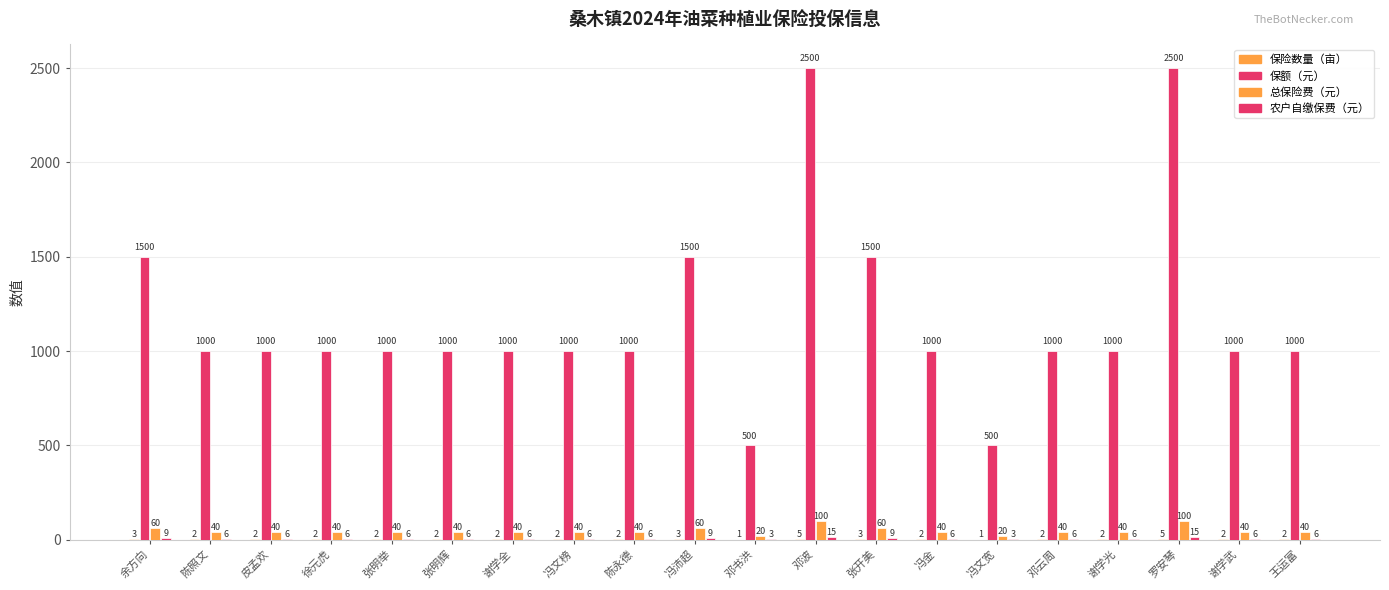

Reading right to left, what are all the values shown in this chart?

保险数量（亩）: 王运富=2	谢学武=2	罗安琴=5	谢学光=2	邓云周=2	冯文宽=1	冯金=2	张开美=3	邓波=5	邓书洪=1	冯沛超=3	陈永德=2	冯文榜=2	谢学全=2	张明辉=2	张明举=2	徐元虎=2	皮孟欢=2	陈照文=2	余方向=3
保额（元）: 王运富=1000	谢学武=1000	罗安琴=2500	谢学光=1000	邓云周=1000	冯文宽=500	冯金=1000	张开美=1500	邓波=2500	邓书洪=500	冯沛超=1500	陈永德=1000	冯文榜=1000	谢学全=1000	张明辉=1000	张明举=1000	徐元虎=1000	皮孟欢=1000	陈照文=1000	余方向=1500
总保险费（元）: 王运富=40	谢学武=40	罗安琴=100	谢学光=40	邓云周=40	冯文宽=20	冯金=40	张开美=60	邓波=100	邓书洪=20	冯沛超=60	陈永德=40	冯文榜=40	谢学全=40	张明辉=40	张明举=40	徐元虎=40	皮孟欢=40	陈照文=40	余方向=60
农户自缴保费（元）: 王运富=6	谢学武=6	罗安琴=15	谢学光=6	邓云周=6	冯文宽=3	冯金=6	张开美=9	邓波=15	邓书洪=3	冯沛超=9	陈永德=6	冯文榜=6	谢学全=6	张明辉=6	张明举=6	徐元虎=6	皮孟欢=6	陈照文=6	余方向=9